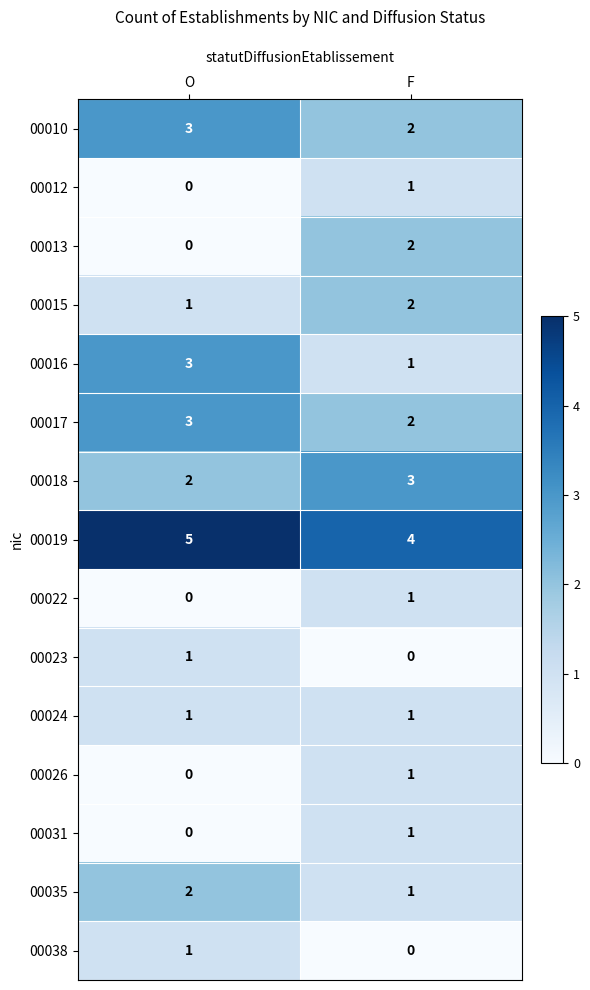

What is the difference between the highest and lowest values at F?

4